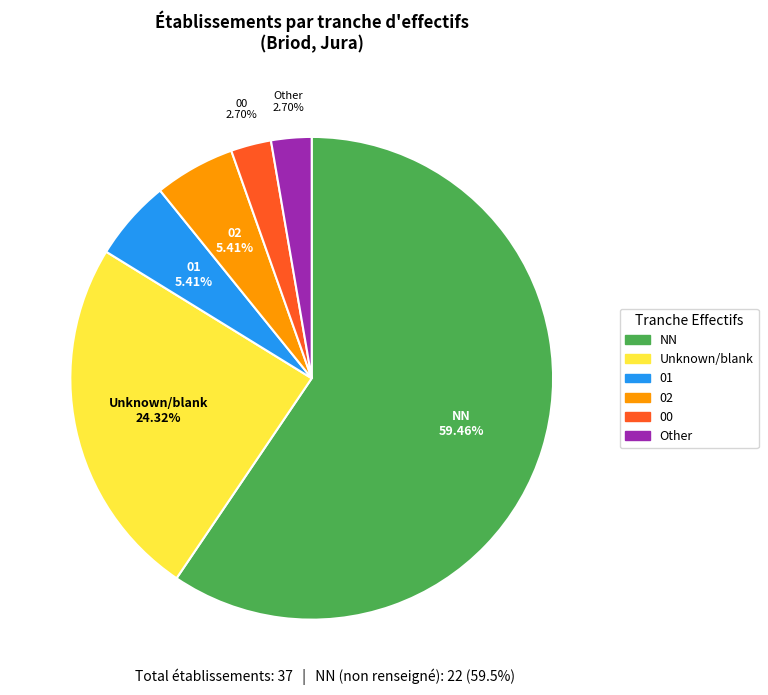

Does any single category account for the majority?

Yes